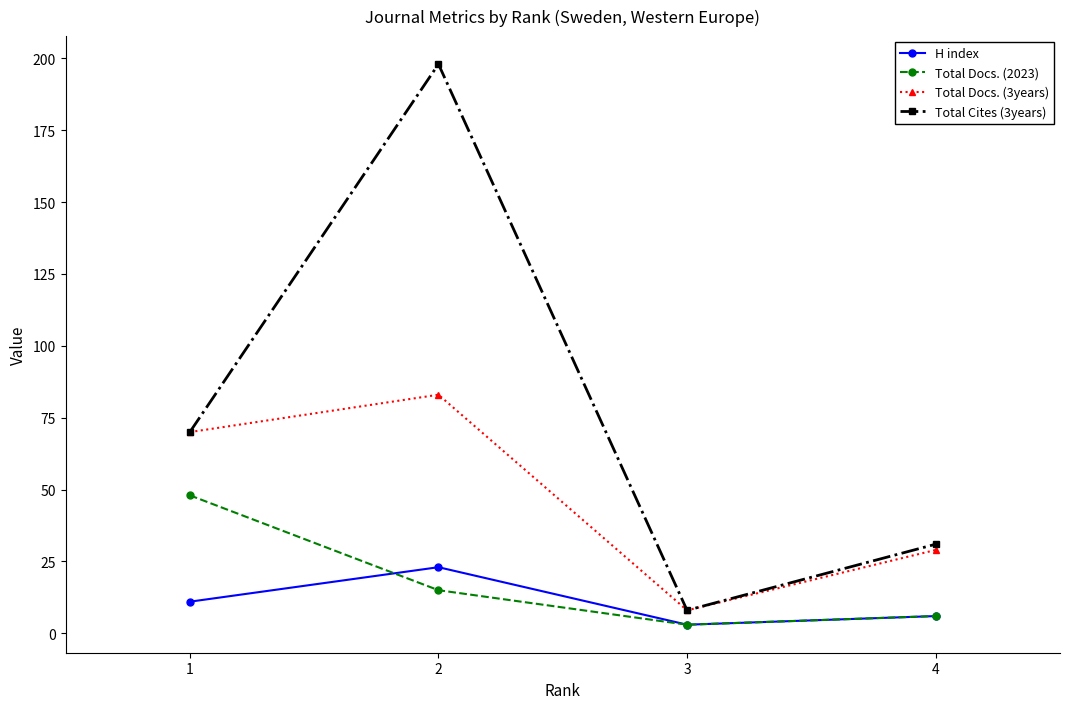

Is it true that H index equals 36 at 2?

False